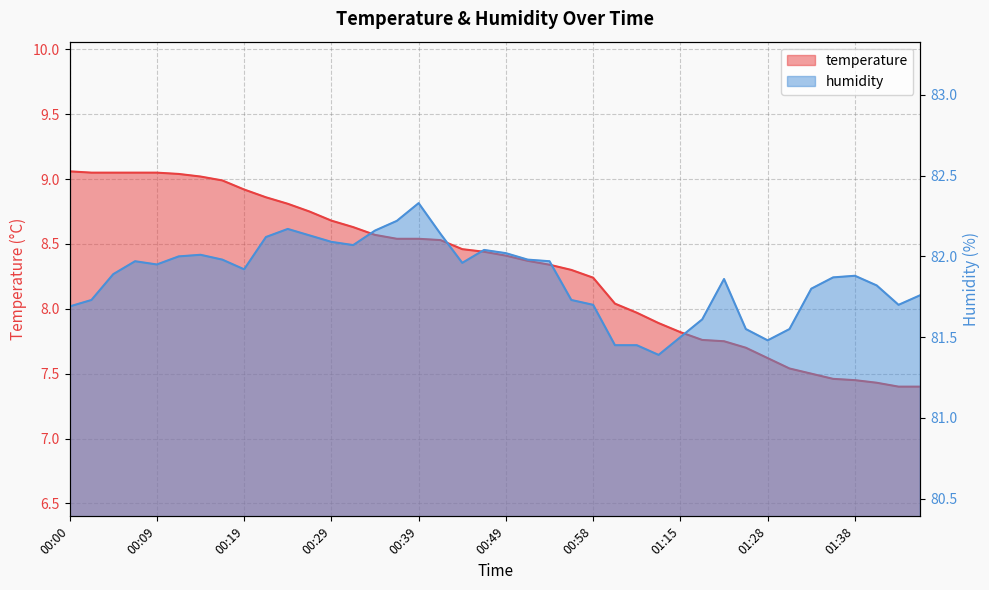

Reading right to left, list all the values displayed in this chart.

temperature: 7.4	7.4	7.4	7.5	7.5	7.5	7.5	7.6	7.7	7.8	7.8	7.8	7.9	8.0	8.0	8.2	8.3	8.3	8.4	8.4	8.4	8.5	8.5	8.5	8.5	8.6	8.6	8.7	8.8	8.8	8.9	8.9	9.0	9.0	9.0	9.1	9.1	9.1	9.1	9.1
humidity: 81.8	81.7	81.8	81.9	81.9	81.8	81.5	81.5	81.5	81.9	81.6	81.5	81.4	81.5	81.5	81.7	81.7	82.0	82.0	82.0	82.0	82.0	82.1	82.3	82.2	82.2	82.1	82.1	82.1	82.2	82.1	81.9	82.0	82.0	82.0	82.0	82.0	81.9	81.7	81.7